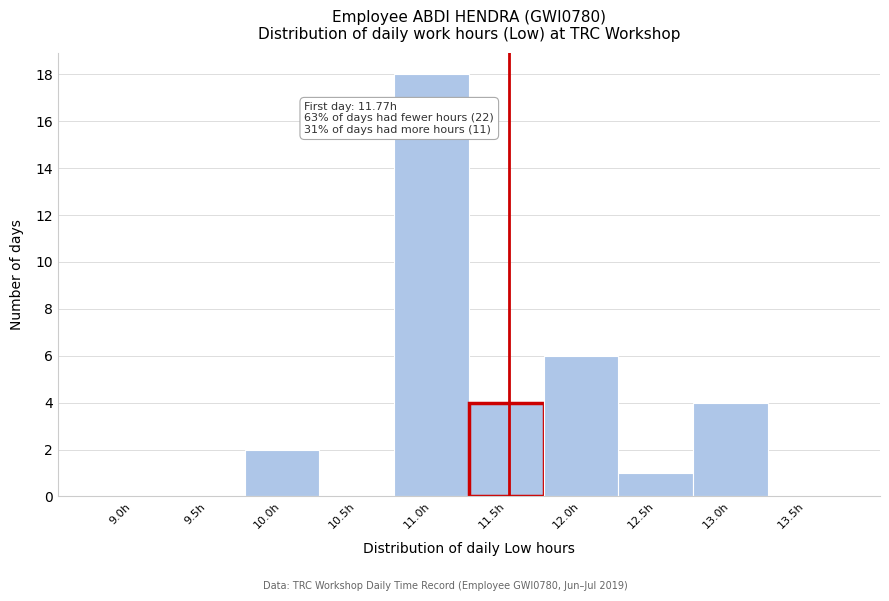

Reading left to right, list all the values displayed in this chart.

9.0h=0	9.5h=0	10.0h=2	10.5h=0	11.0h=18	11.5h=4	12.0h=6	12.5h=1	13.0h=4	13.5h=0